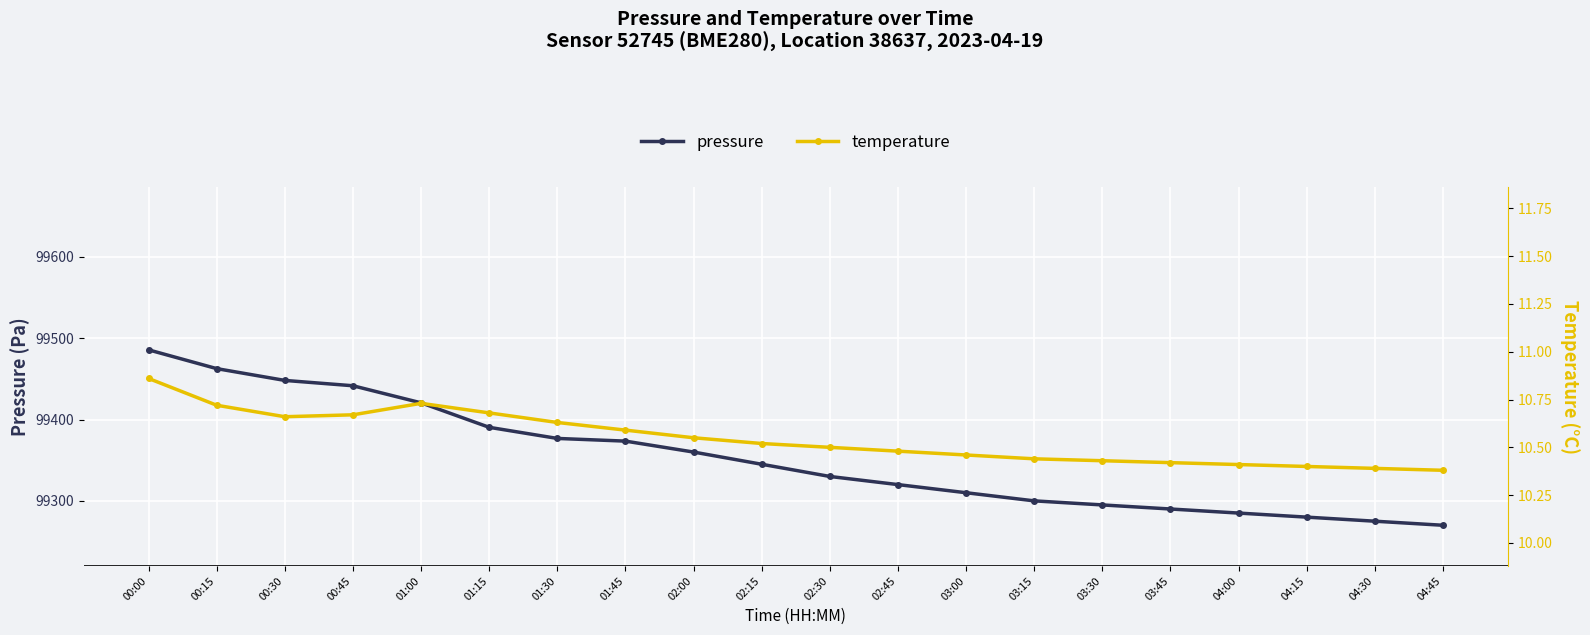

True or false: temperature has more than 1 interior local peaks.

False